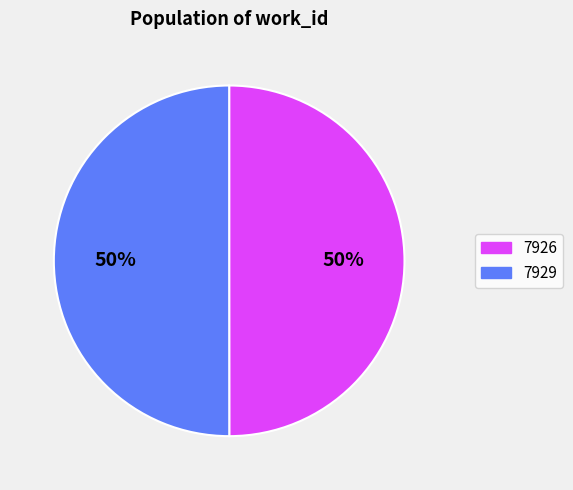

Is the sum of 7929 and 7926 greater than half?

Yes